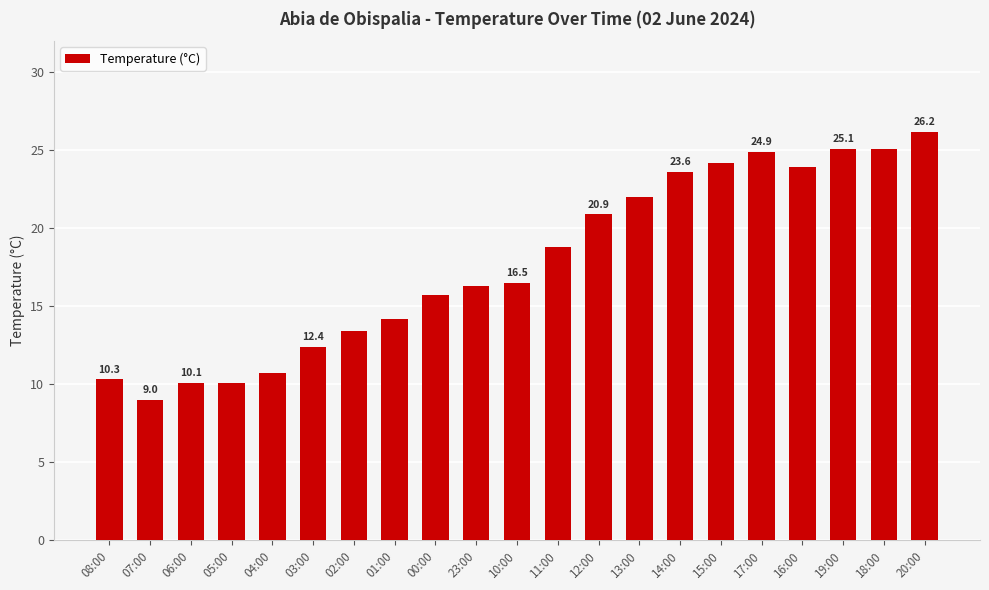

What is the label of the 6th bar from the left?

03:00